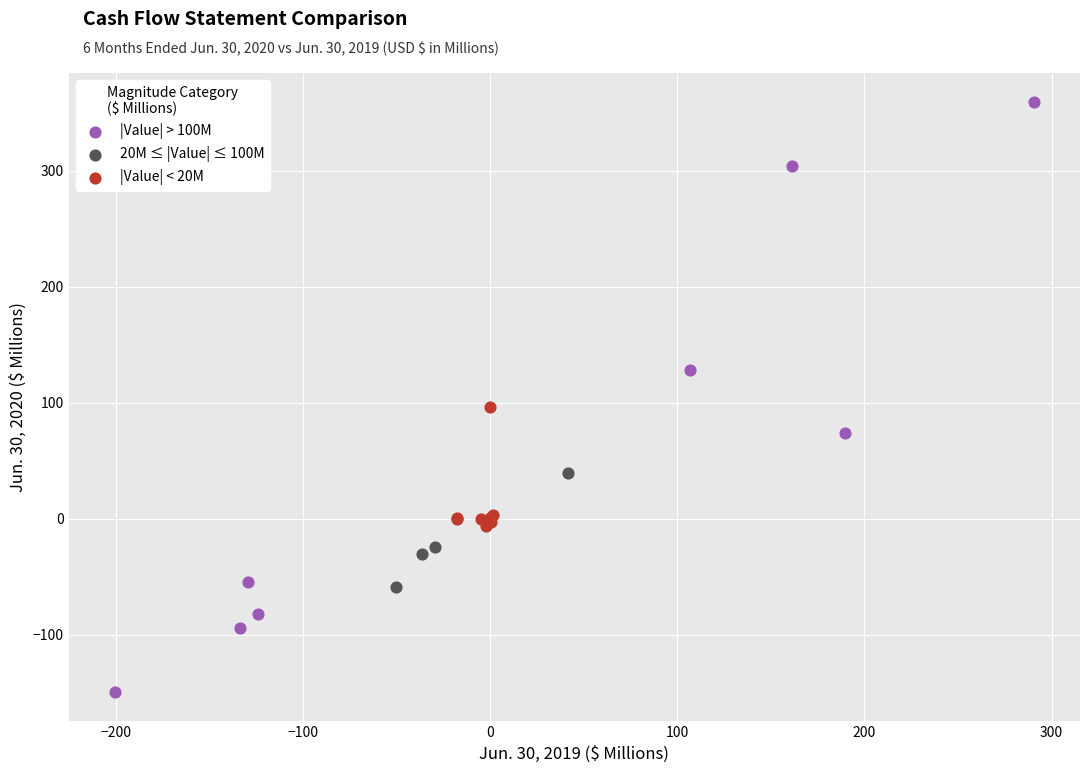

Which series reaches the minimum Y coordinate?

|Value| > 100M